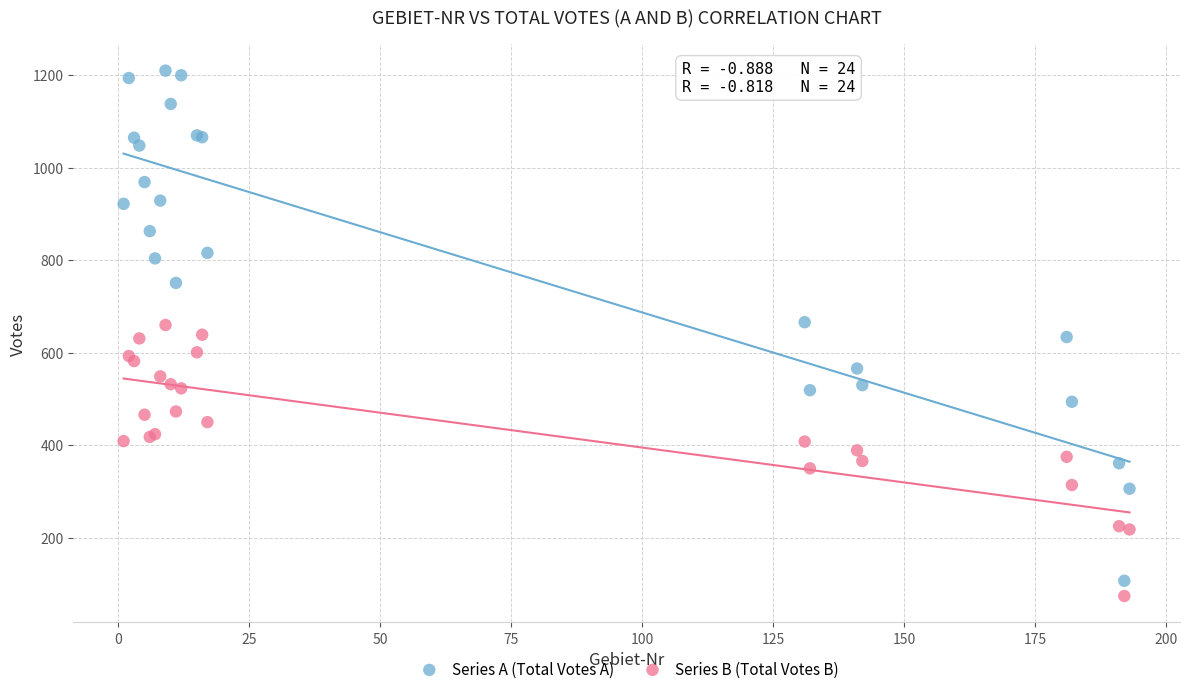

Which series contains the lowest Y value?

Series B (Total Votes B)